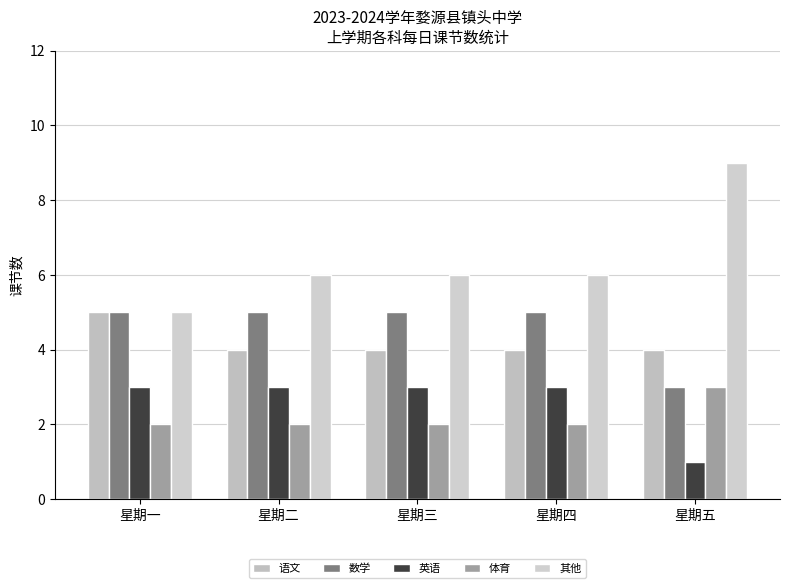

Is the value of 数学 at 星期一 greater than the value of 语文 at 星期四?

Yes